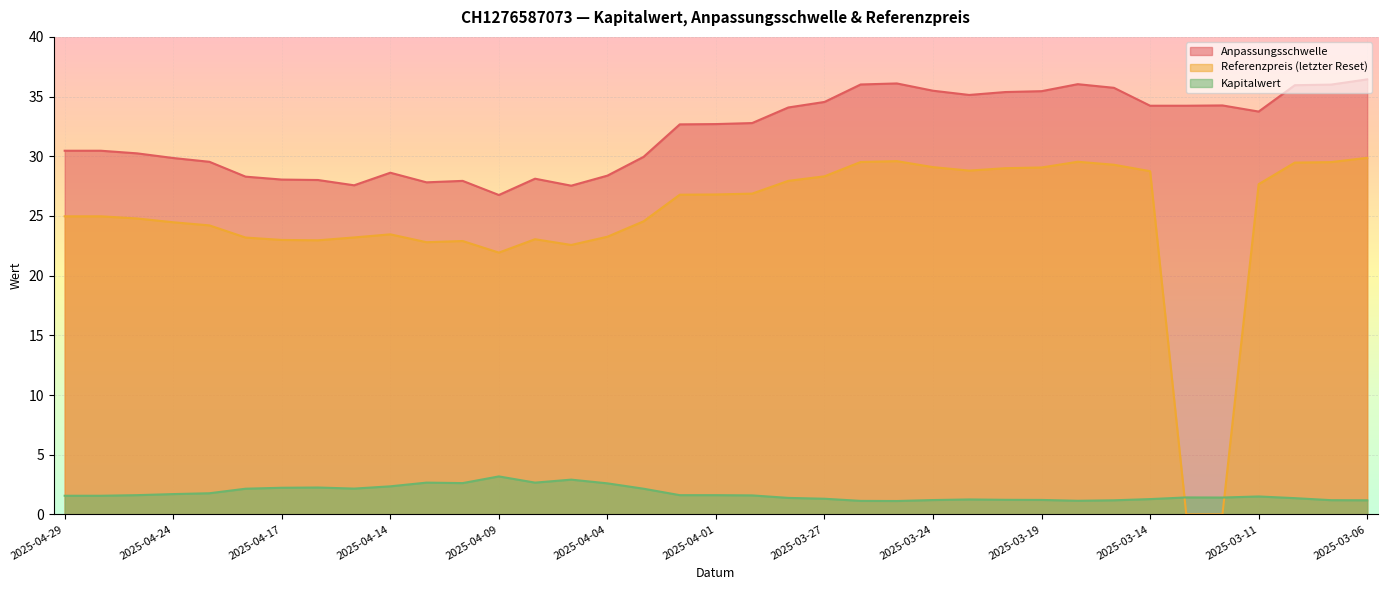

Between 2025-04-22 and 2025-04-10, which is larger?

2025-04-22